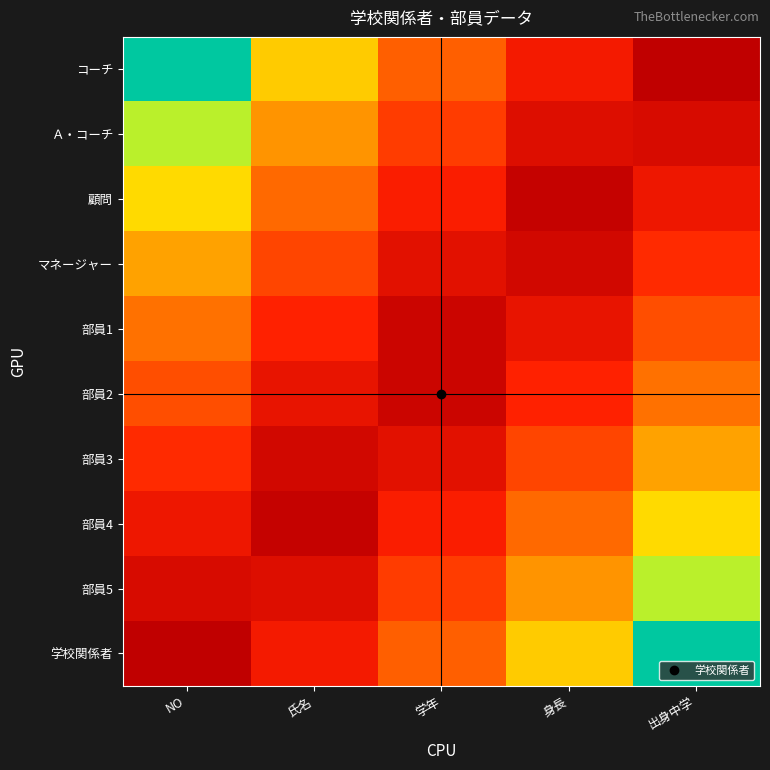

Reading right to left, list all the values displayed in this chart.

コーチ: 出身中学=1.0	身長=0.8	学年=0.5	氏名=0.2	NO=0.0
Ａ・コーチ: 出身中学=0.9	身長=0.9	学年=0.6	氏名=0.4	NO=0.1
顧問: 出身中学=0.8	身長=1.0	学年=0.7	氏名=0.5	NO=0.2
マネージャー: 出身中学=0.7	身長=0.9	学年=0.8	氏名=0.6	NO=0.3
部員1: 出身中学=0.6	身長=0.8	学年=0.9	氏名=0.7	NO=0.4
部員2: 出身中学=0.4	身長=0.7	学年=0.9	氏名=0.8	NO=0.6
部員3: 出身中学=0.3	身長=0.6	学年=0.8	氏名=0.9	NO=0.7
部員4: 出身中学=0.2	身長=0.5	学年=0.7	氏名=1.0	NO=0.8
部員5: 出身中学=0.1	身長=0.4	学年=0.6	氏名=0.9	NO=0.9
学校関係者: 出身中学=0.0	身長=0.2	学年=0.5	氏名=0.8	NO=1.0